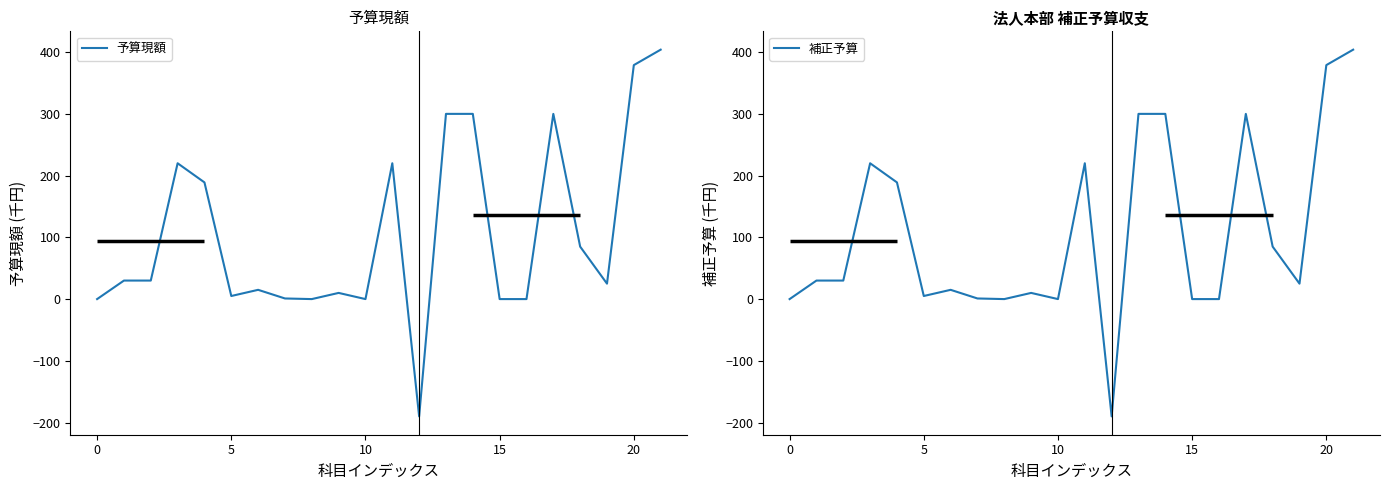

True or false: 予算現額 and 補正予算 cross at least once.

False